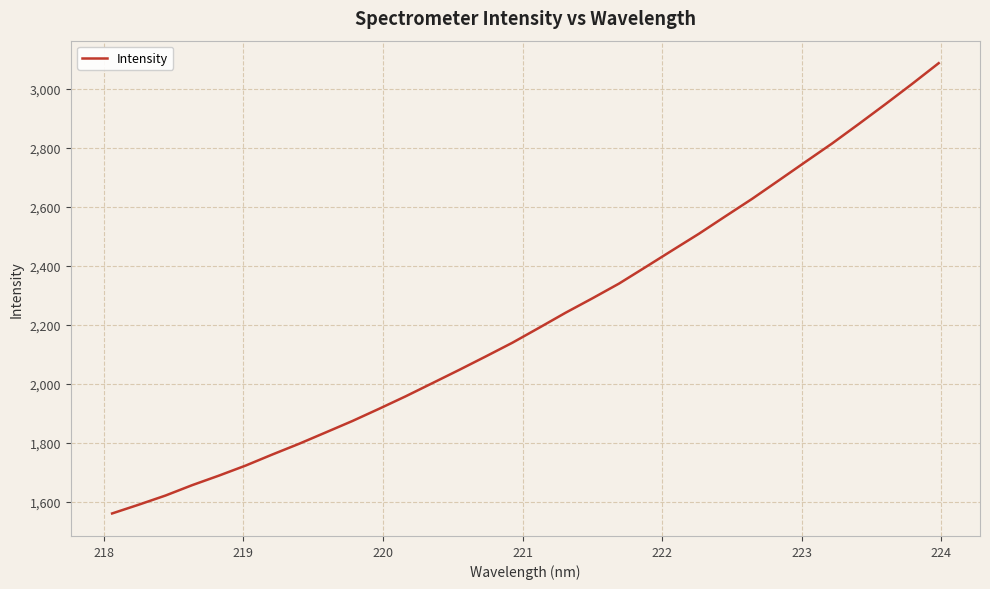

Does the chart have visible grid lines?

Yes